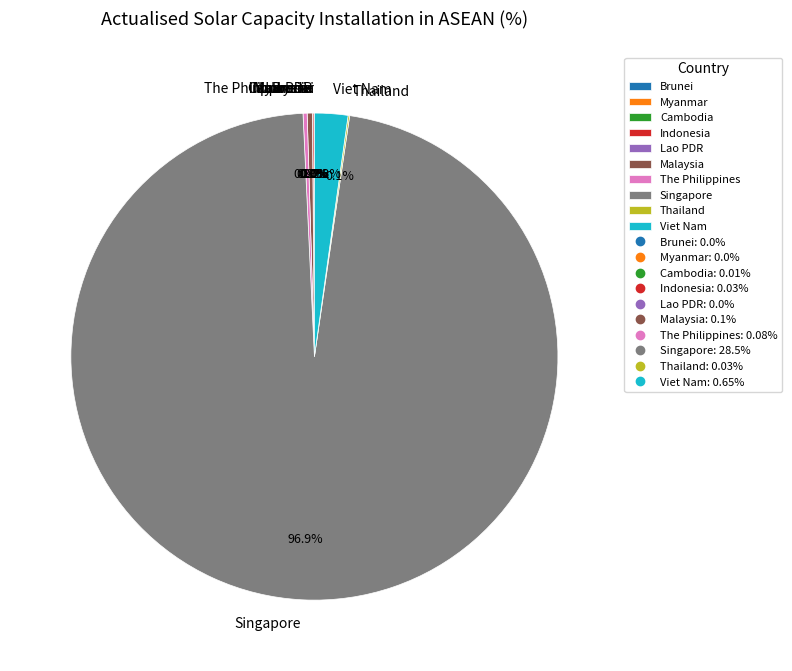

Combined, what portion of the pie is Viet Nam and Lao PDR?

2.2%